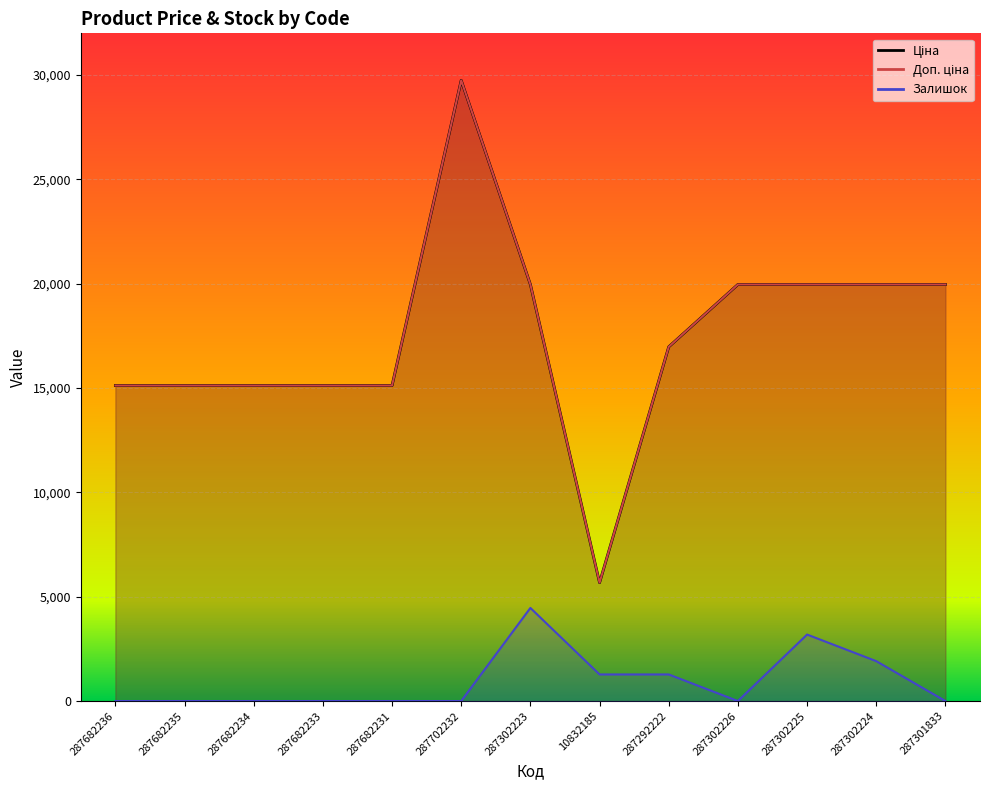

What is the label of the 11th point from the left?

287302225